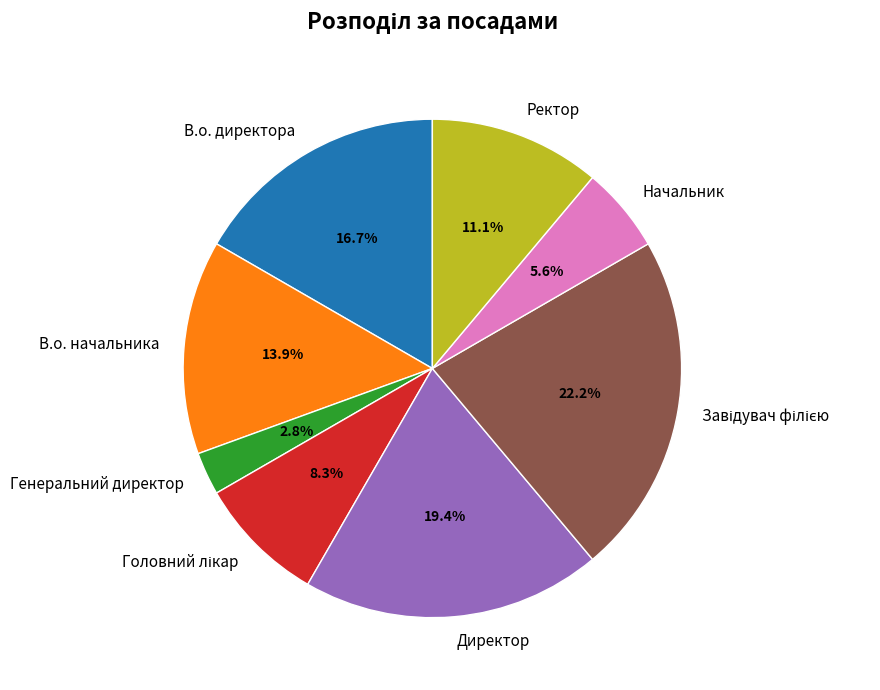

Does Ректор represent more than half of the total?

No